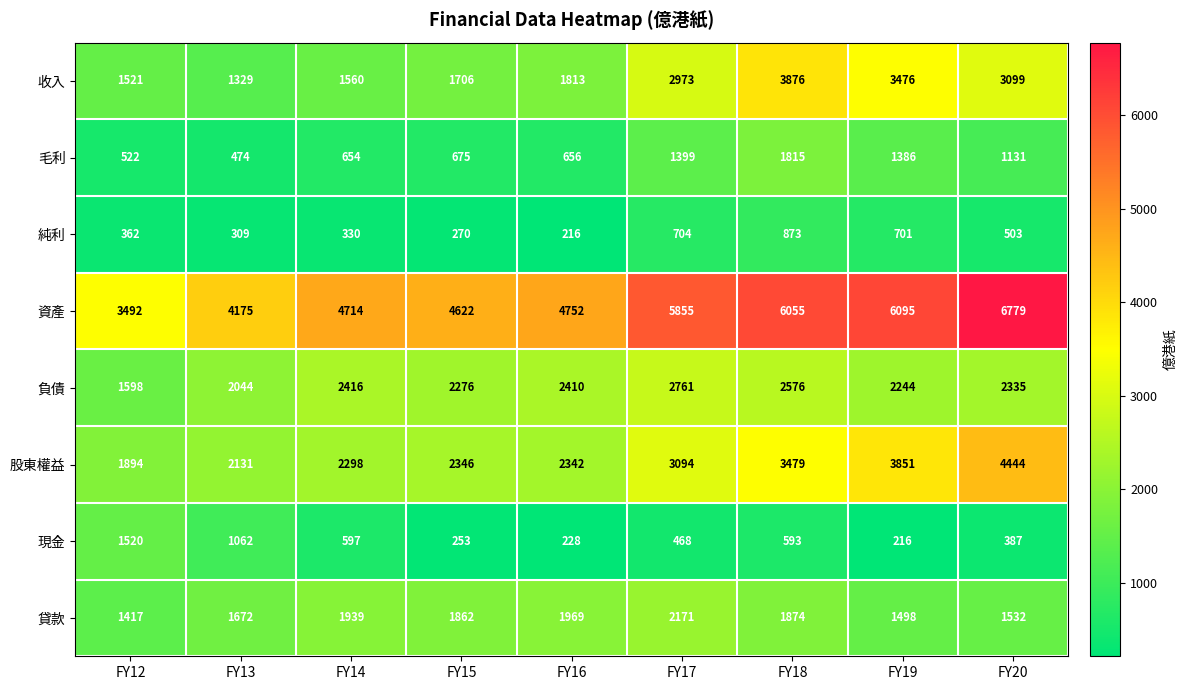

Which series has the largest range (max minus min)?

資產